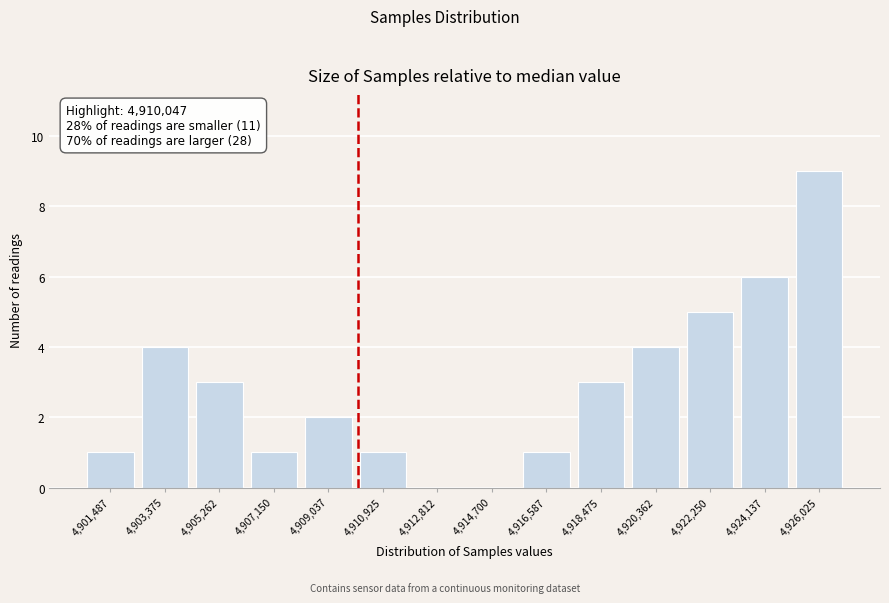

Which range on the x-axis has the tallest bar?

4925000 to 4927000